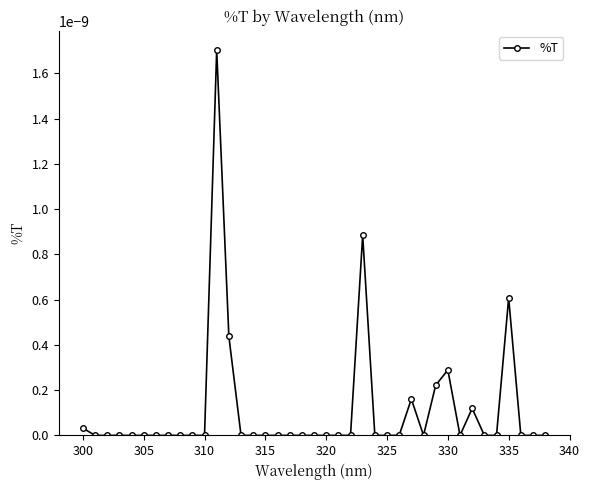

True or false: the data has more than 0 interior local peaks.

True